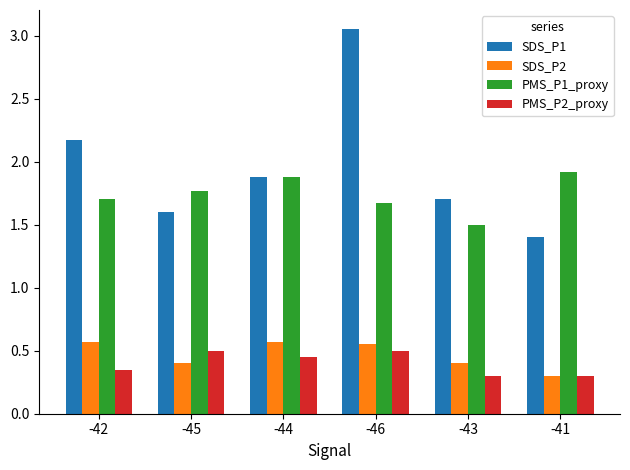

Is the value of PMS_P2_proxy at -46 greater than the value of SDS_P2 at -46?

No